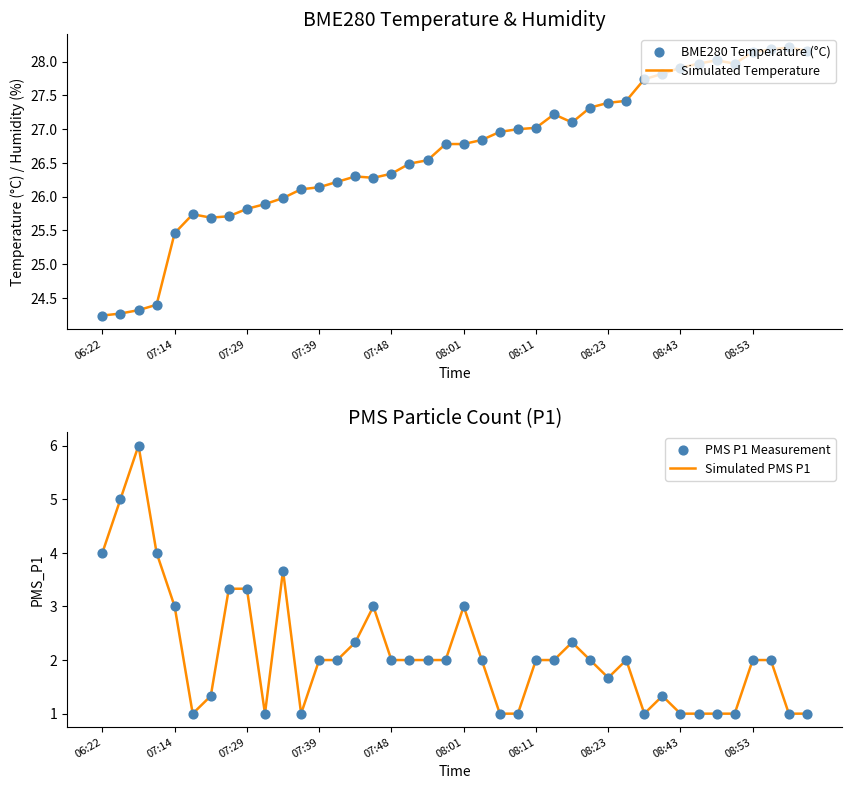

What is the total value across all series at 10?

59.3